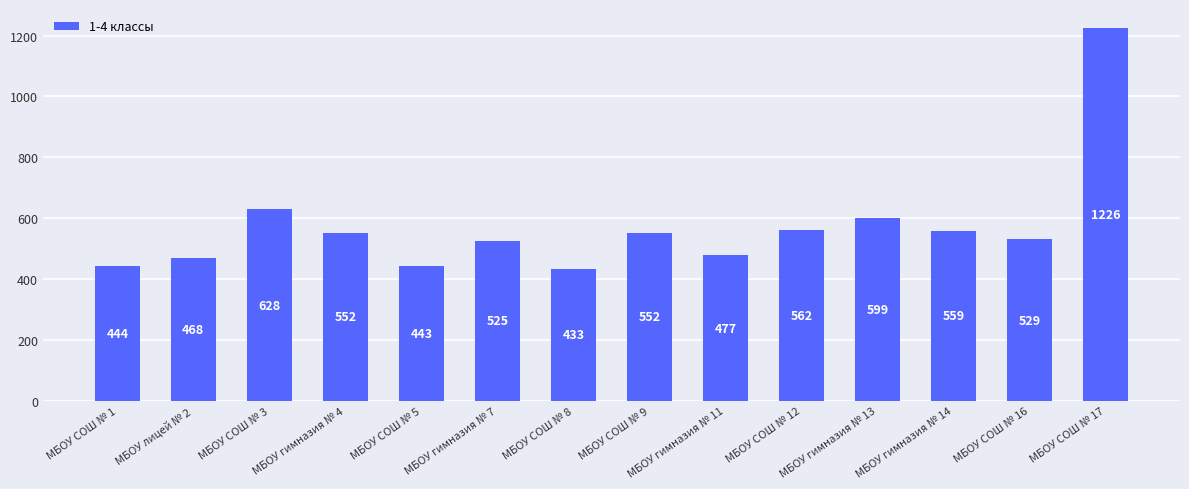

How many data points does each series have?

14